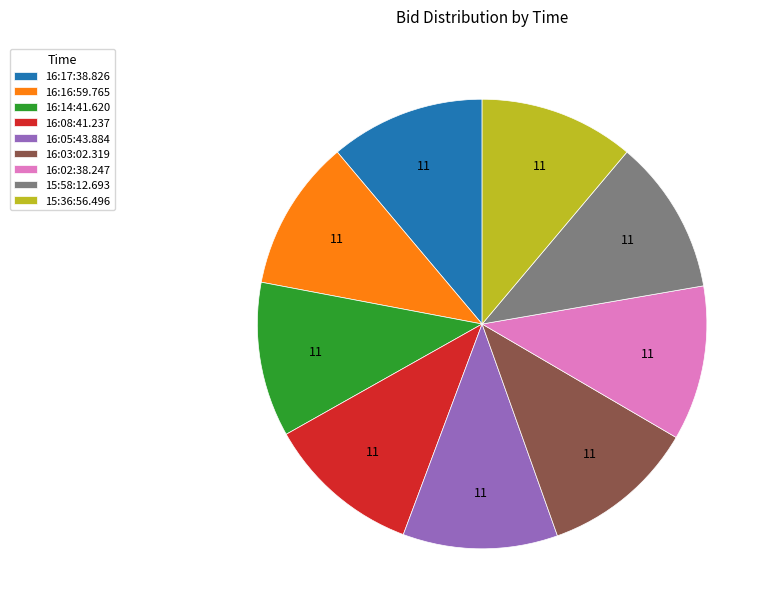

Is it true that 16:02:38.247 is 11% of the pie?

True